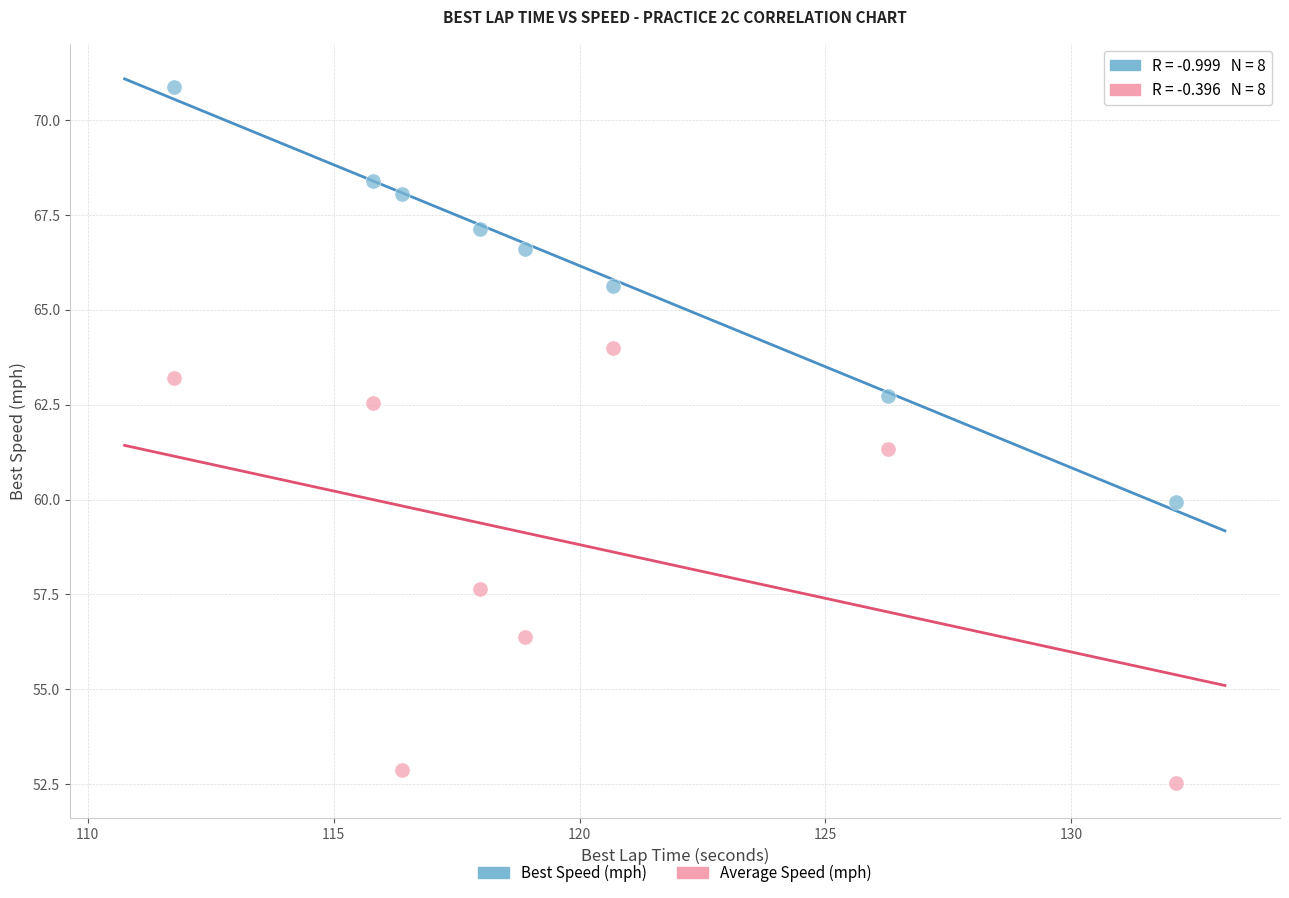

What are all the series names shown in the legend?

Best Speed (mph), Average Speed (mph)